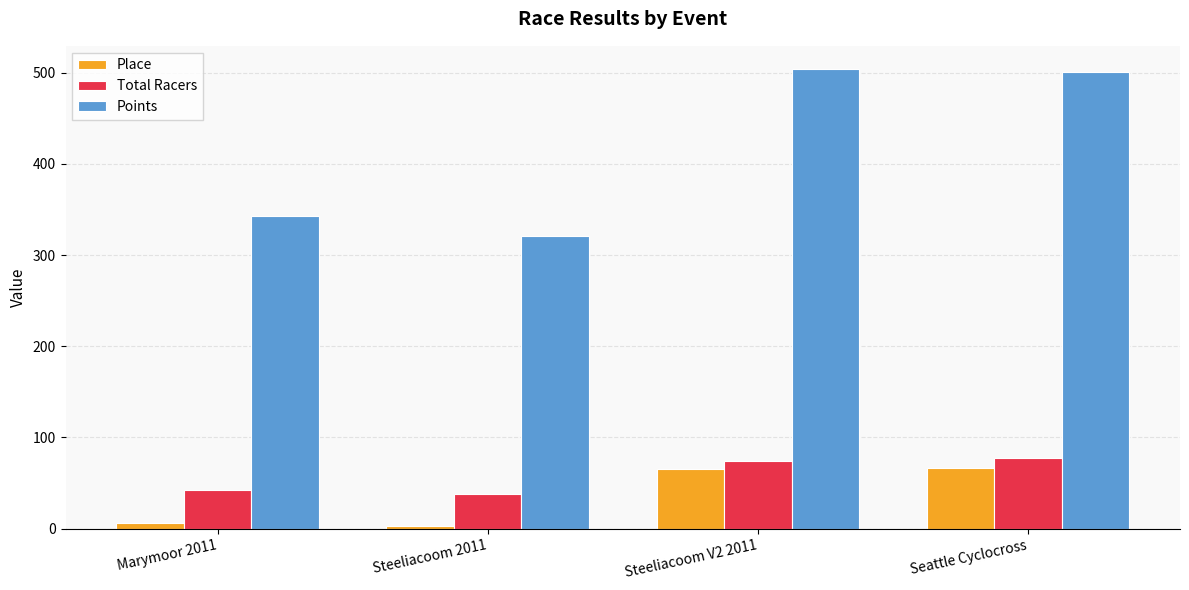

The Points series shows 343.0 at Marymoor 2011. True or false?

True